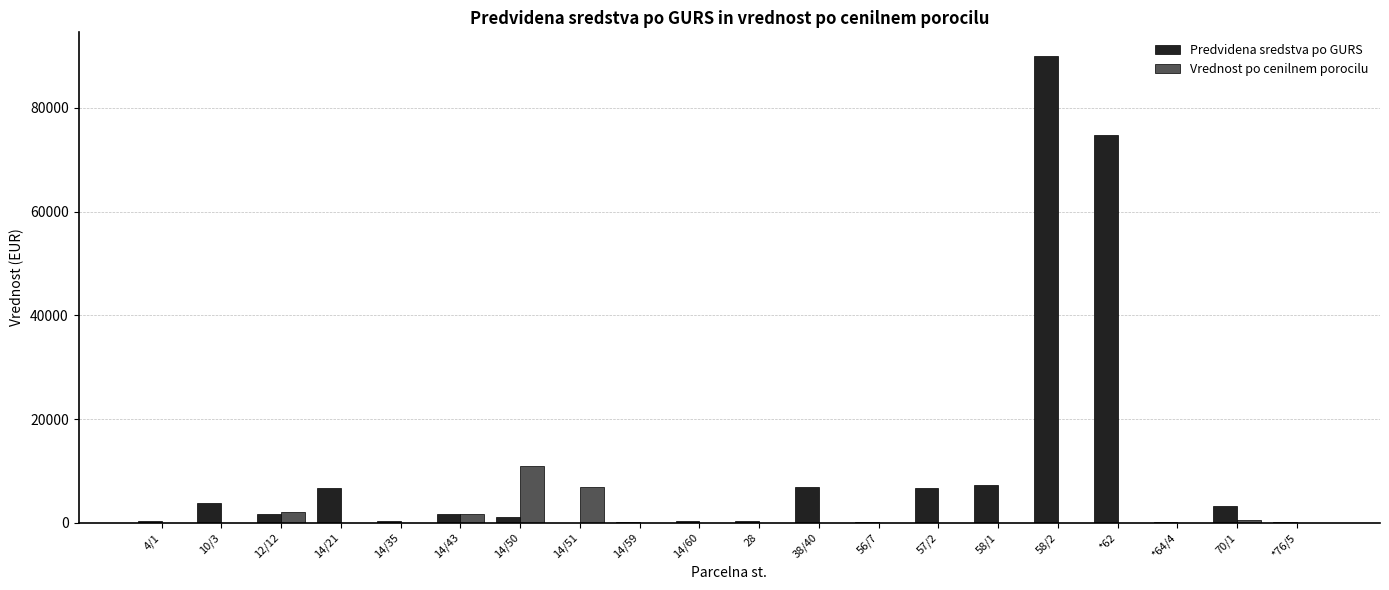

What is the highest value of the Predvidena sredstva po GURS series?

90083.3